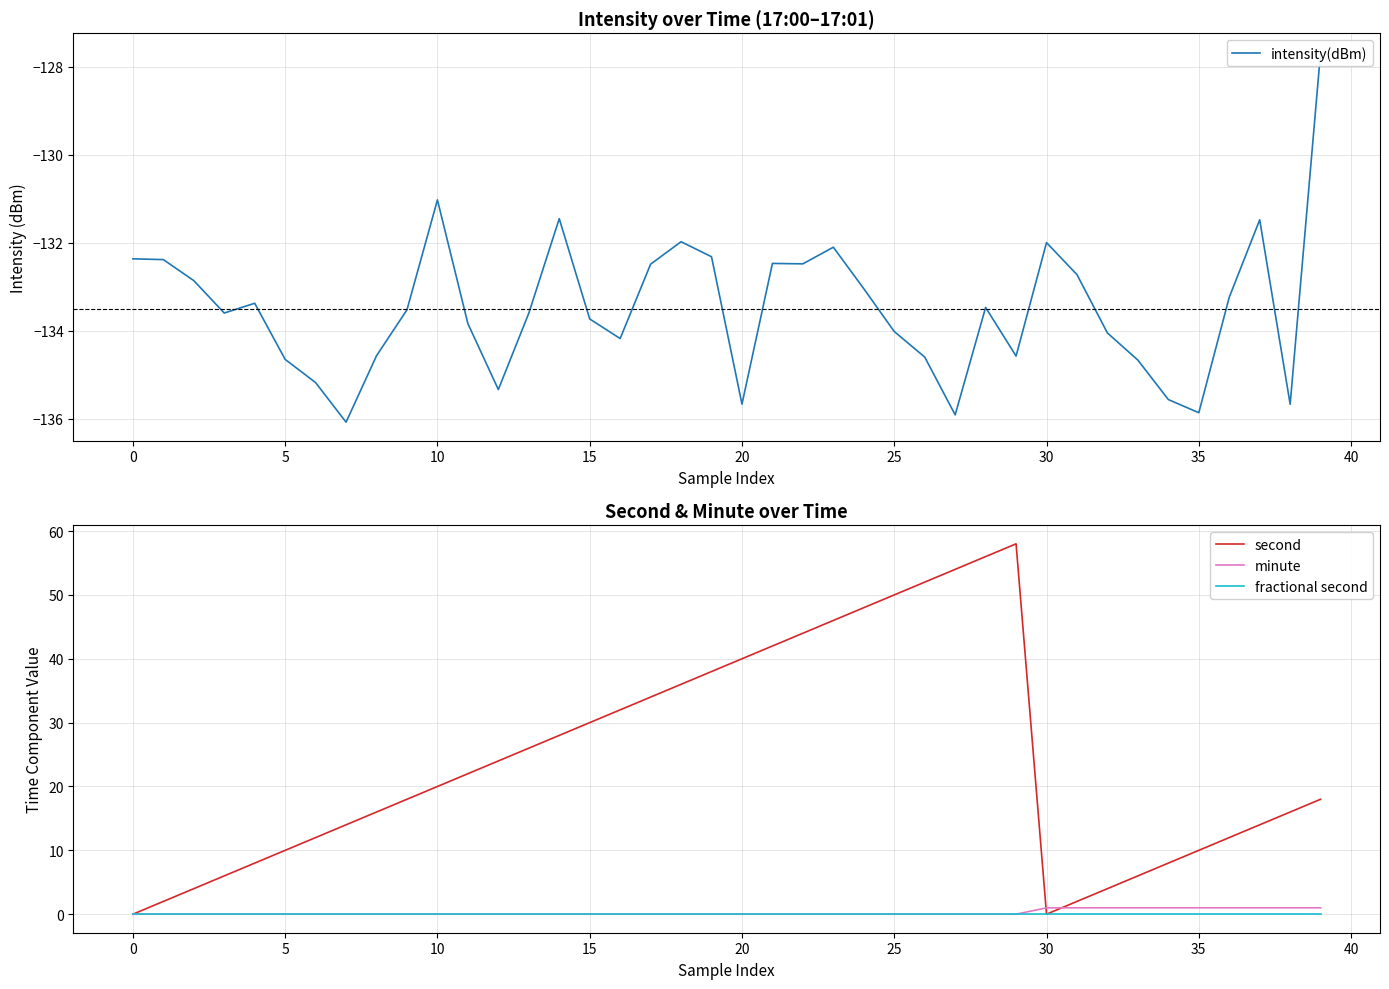

True or false: second has a value of 9 at 15.

False